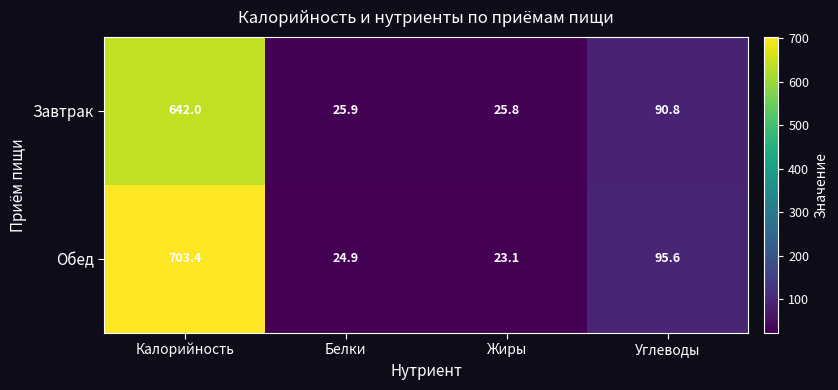

Reading right to left, list all the values displayed in this chart.

Завтрак: 90.8	25.8	25.9	642.0
Обед: 95.6	23.1	24.9	703.4